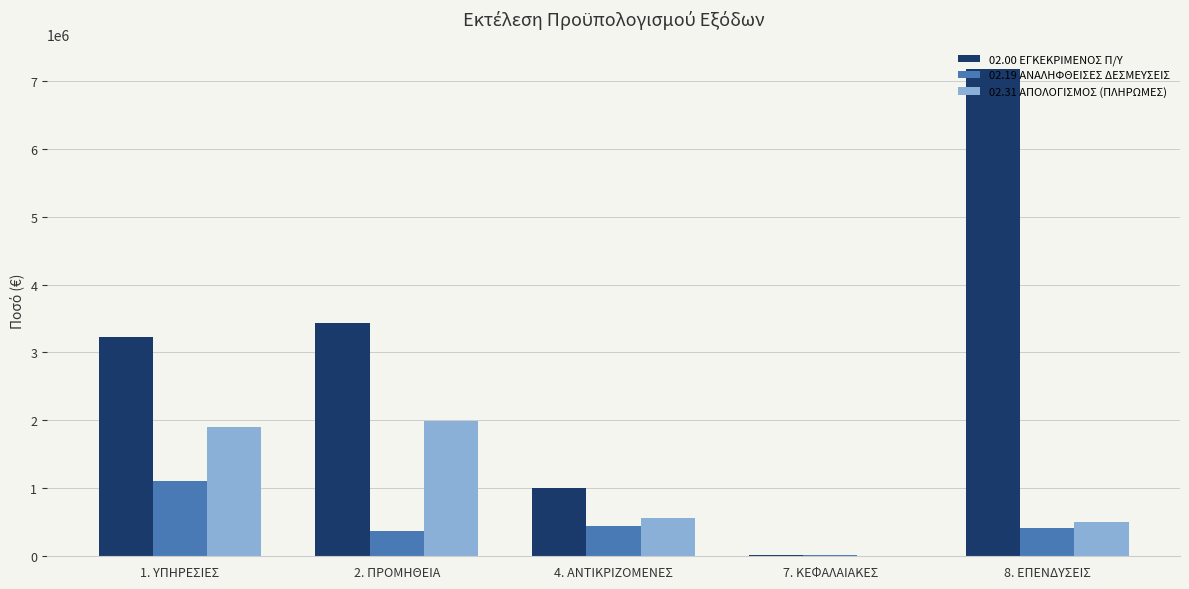

The value of 02.19 ΑΝΑΛΗΦΘΕΙΣΕΣ ΔΕΣΜΕΥΣΕΙΣ at 2. ΠΡΟΜΗΘΕΙΑ is 378714.1. True or false?

True